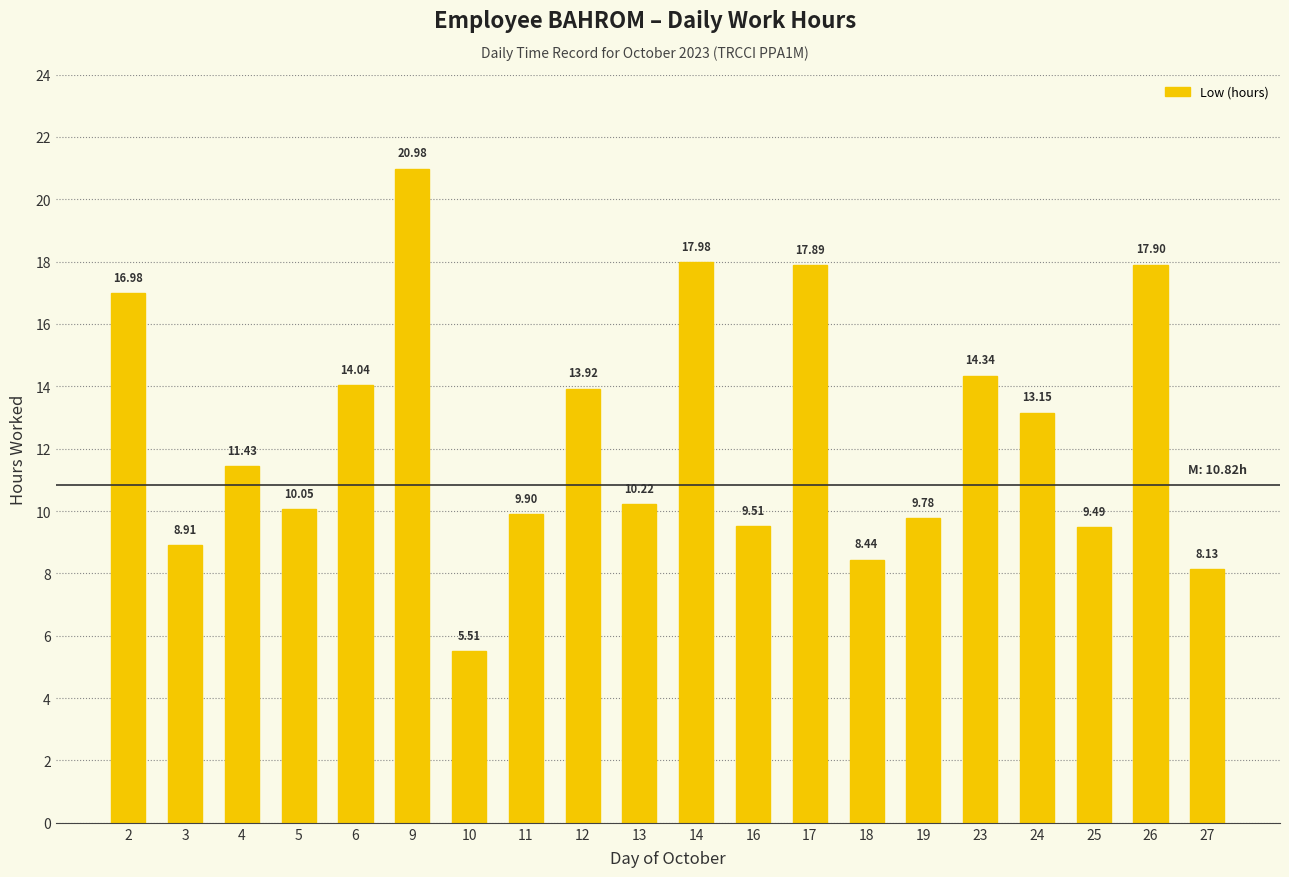

Which category has the highest value across all series?

9